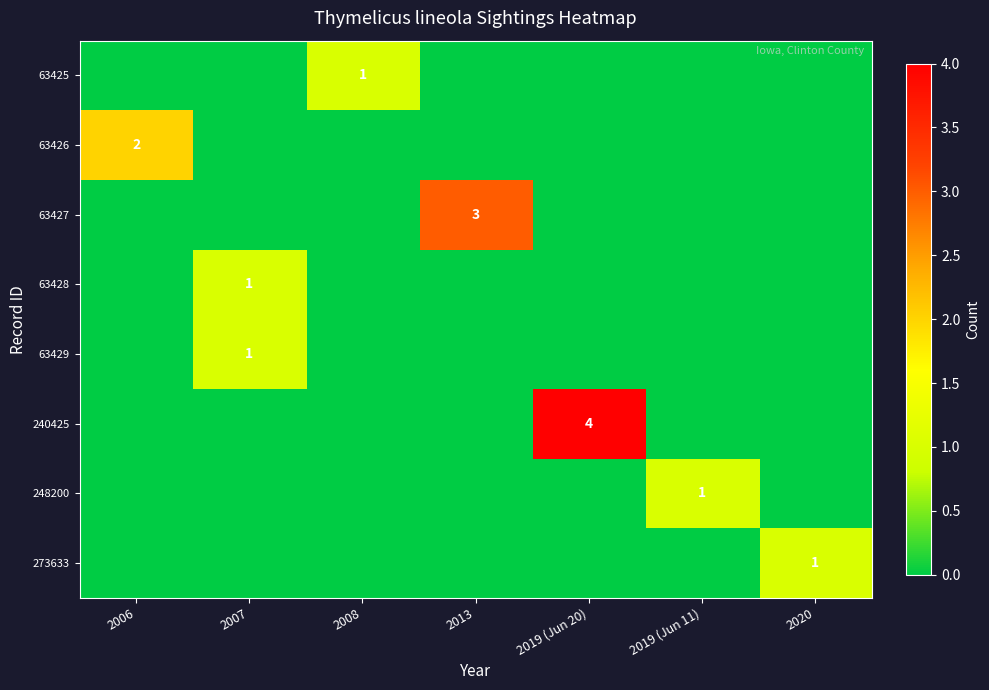

What is the difference between the maximum and second lowest values in the 240425 series?

4